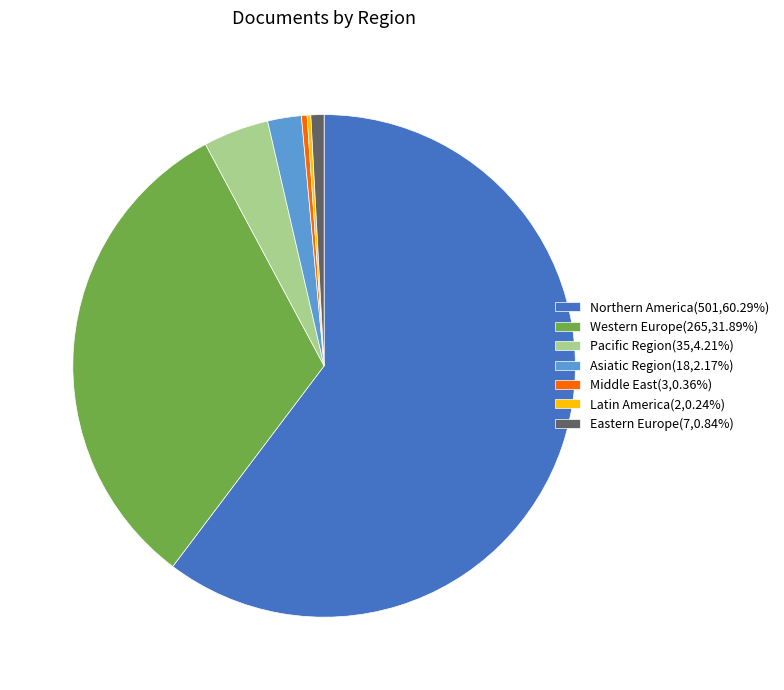

Approximately how many times larger is the value at Northern America compared to Eastern Europe?

100.2